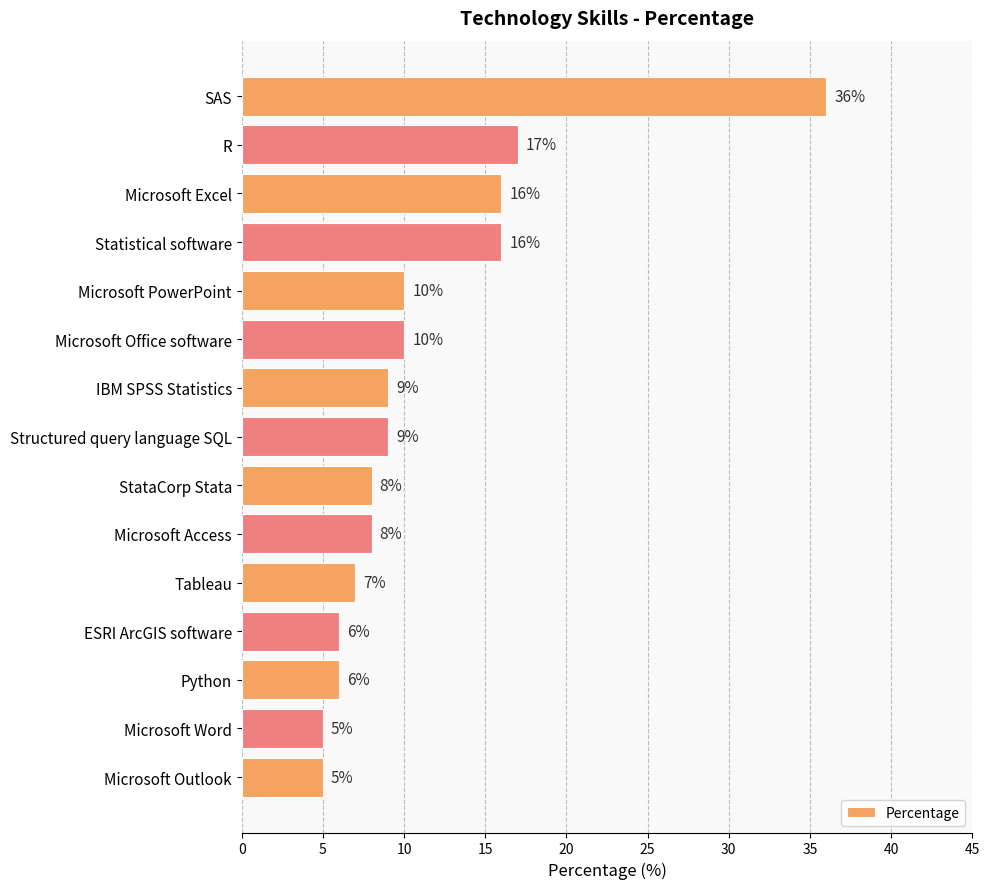

Are the bars grouped side by side (vs. stacked)?

No